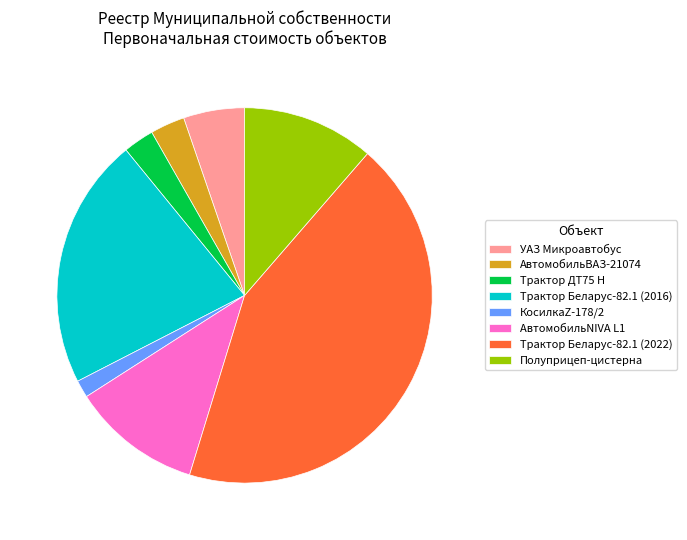

Is it true that Трактор Беларус-82.1 (2022) is 58% of the pie?

False